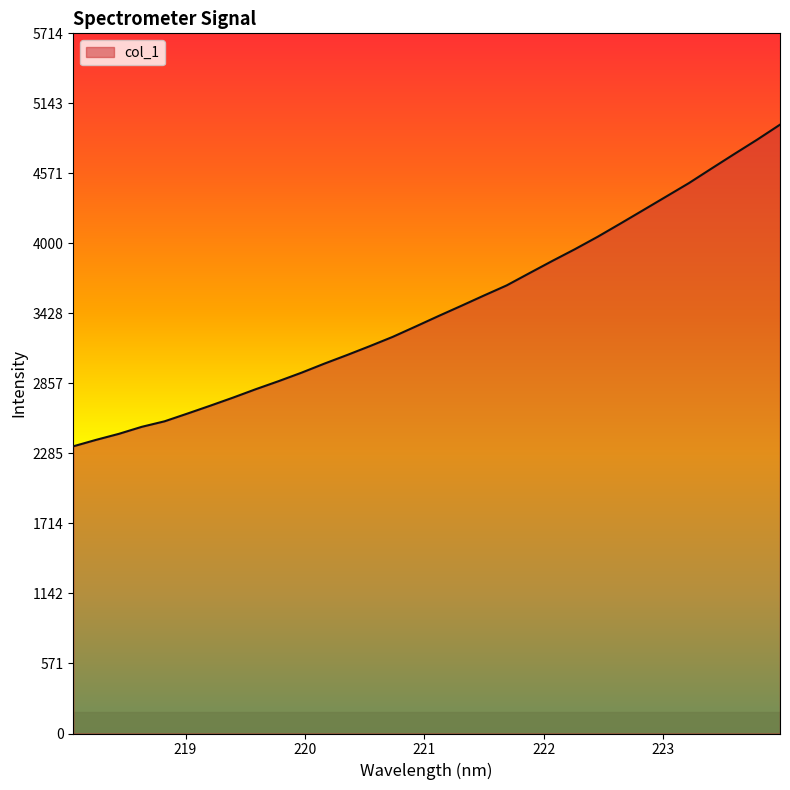

How many distinct data groups are displayed?

1